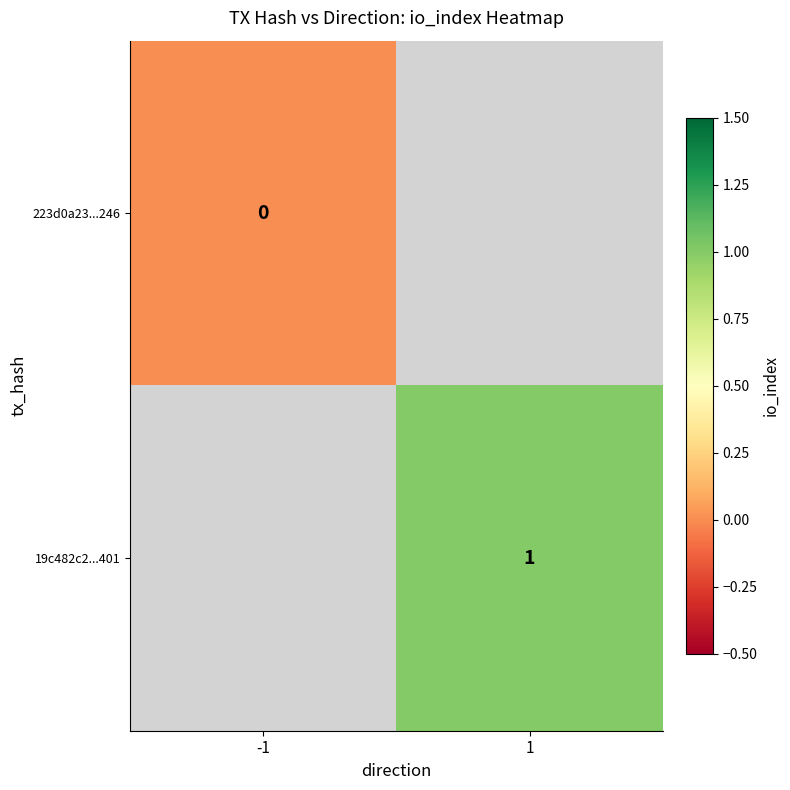

Is the value of 223d0a23...246 at -1 greater than the value of 19c482c2...401 at 1?

No